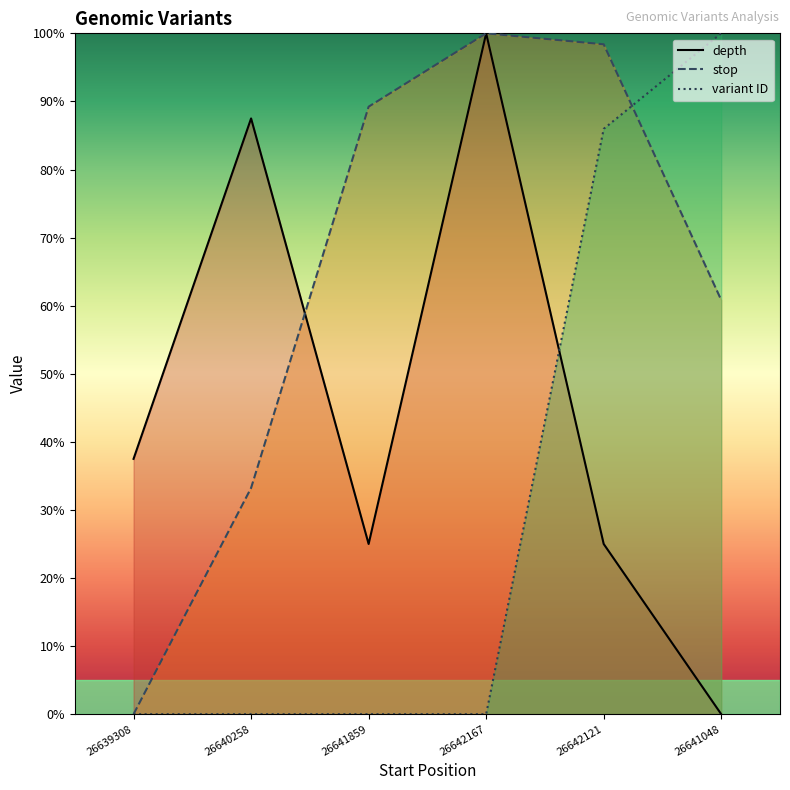

At how many categories does at least one series exceed 45?

5